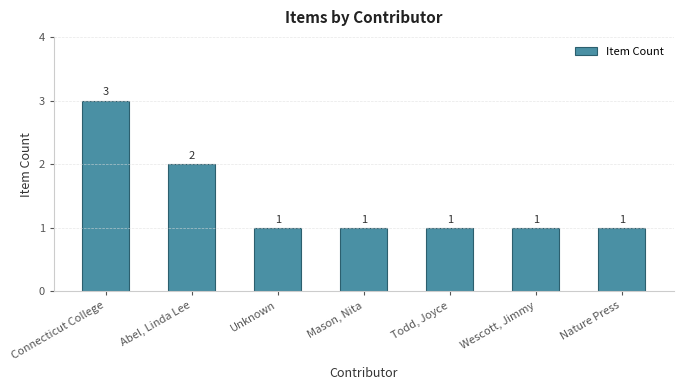

What is the label of the 4th bar from the left?

Mason, Nita